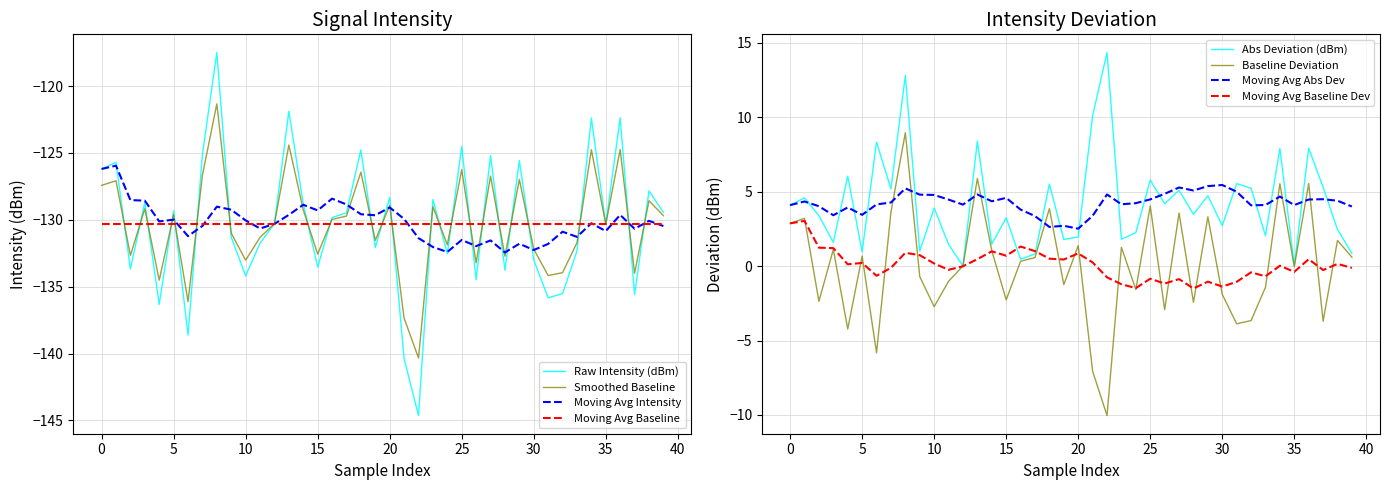

True or false: Raw Intensity (dBm) has a value of -133.0 at 30.

True